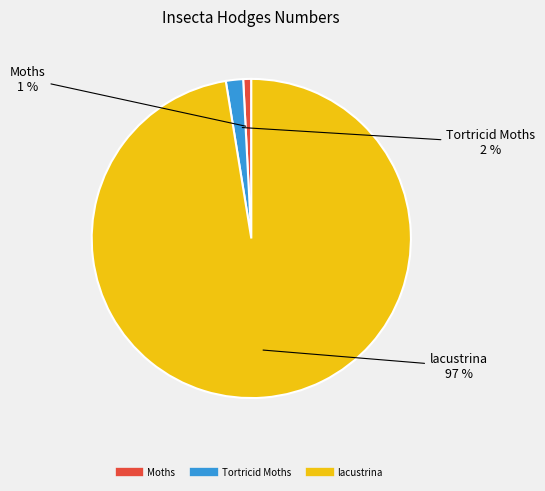

Combined, do Tortricid Moths and lacustrina account for over 50%?

Yes